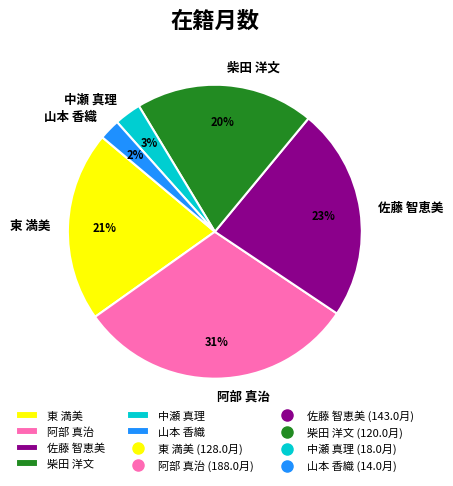

Approximately how many times larger is the value at 阿部 真治 compared to 柴田 洋文?

1.6